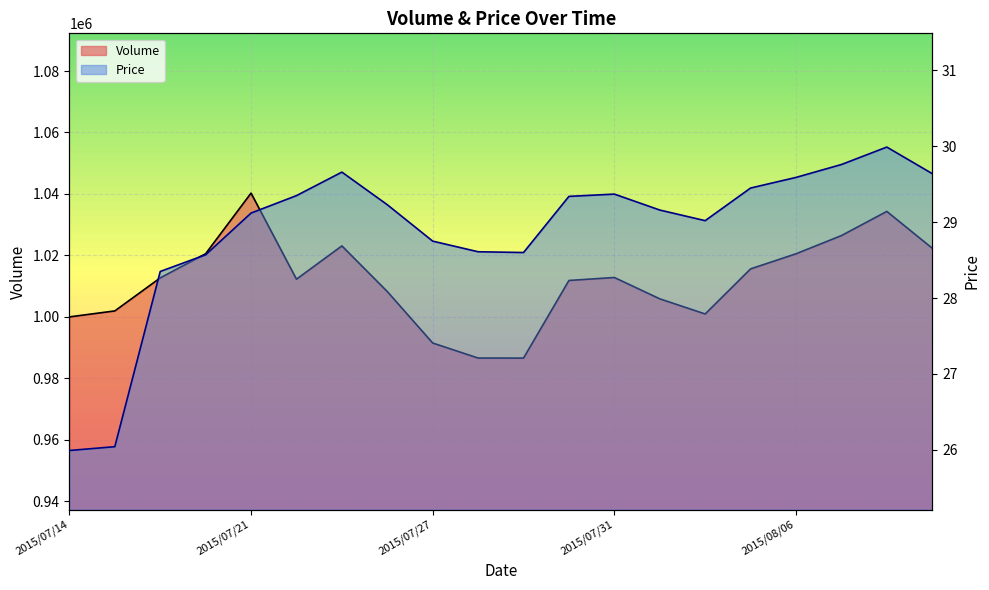

At 2015/07/29, list the series in order from smallest to largest.

Price, Volume